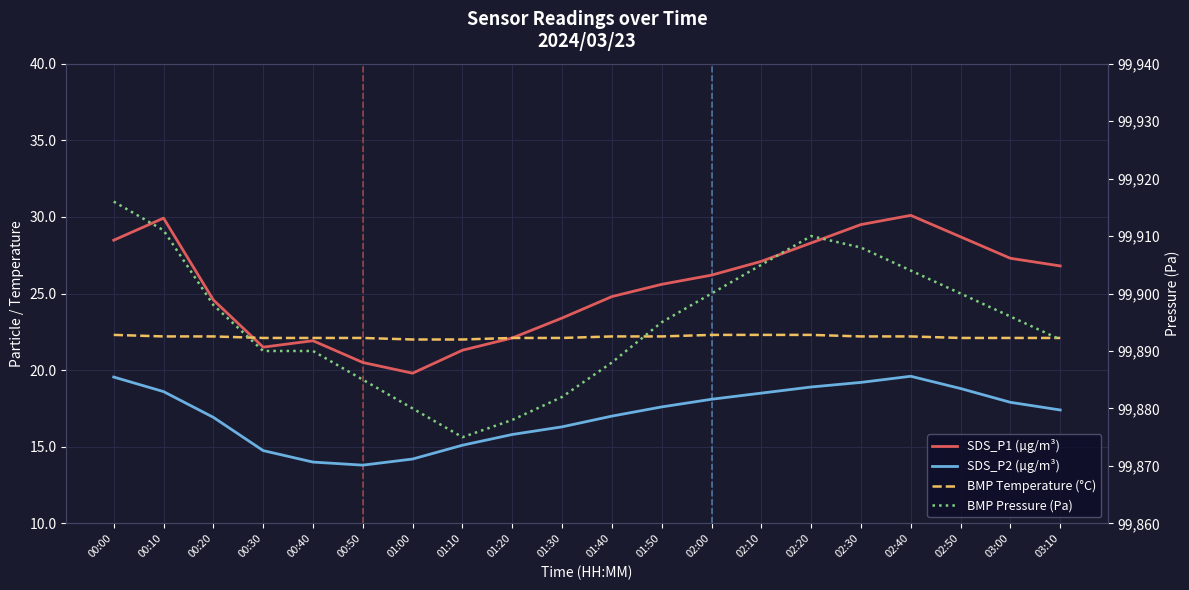

What is the label of the 17th point from the left?

02:40